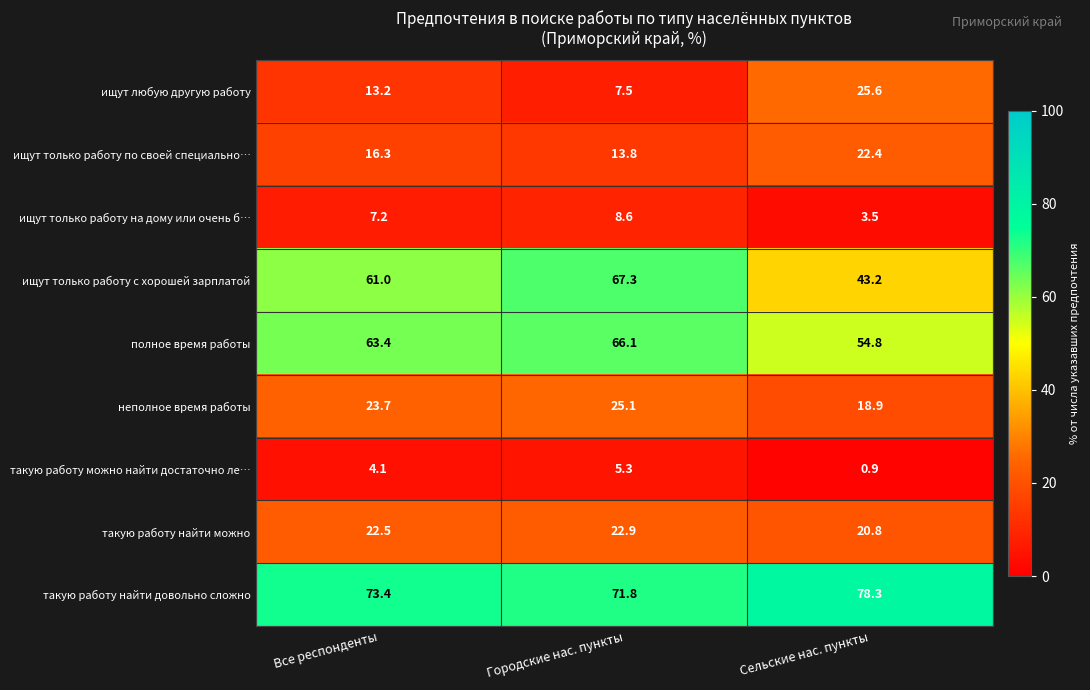

What is the difference between the maximum and minimum values in the такую работу можно найти достаточно ле… series?

4.4